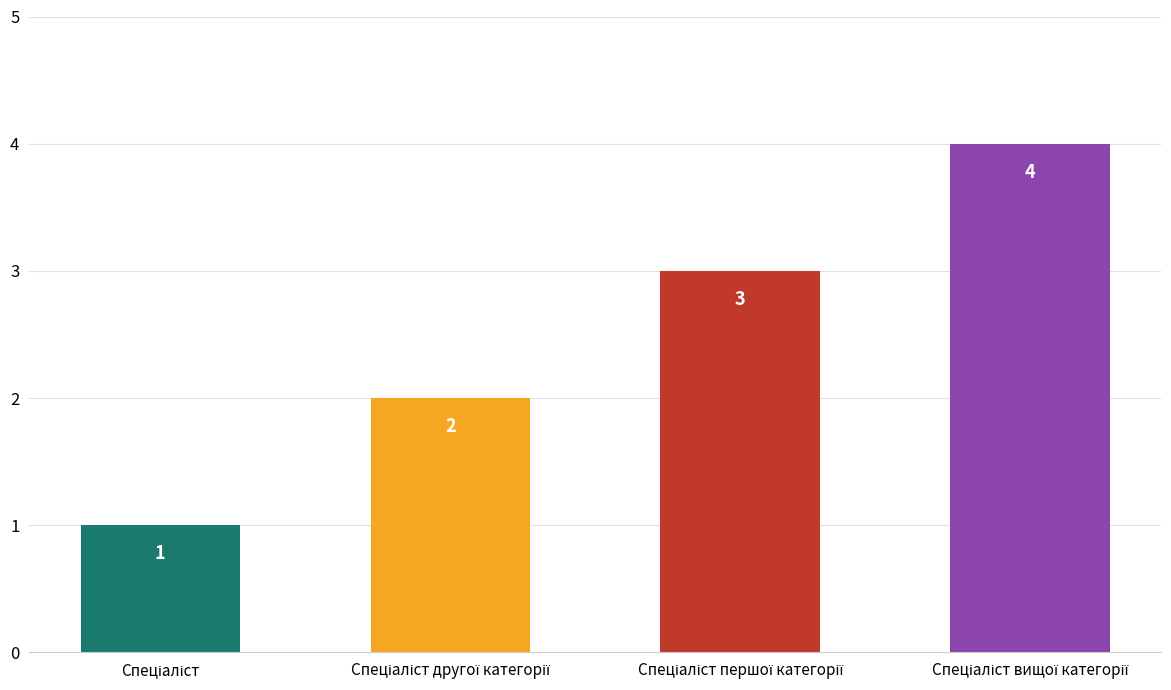

What is the difference between the maximum and minimum values?

3